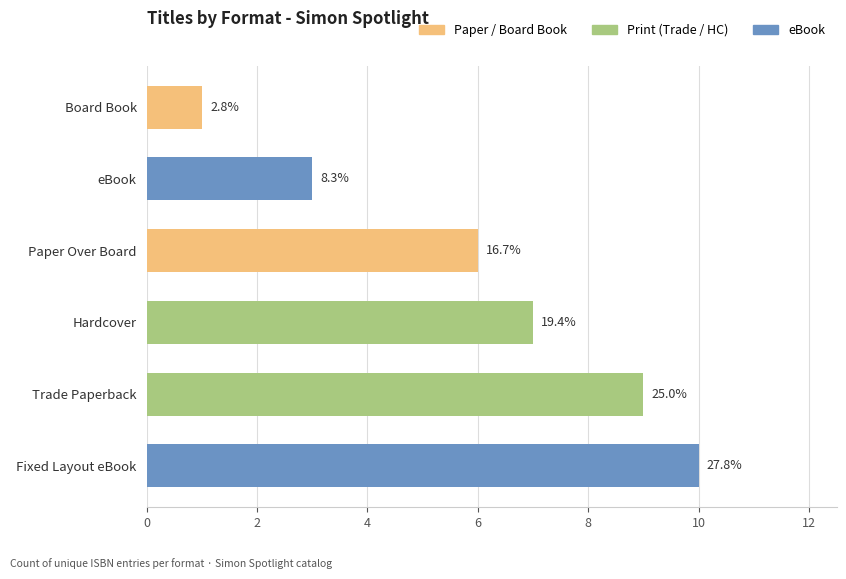

How many bars are there in total?

6